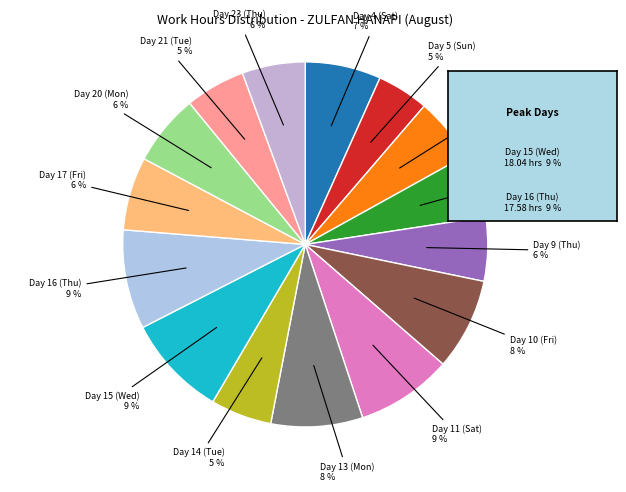

How many segments does this pie chart have?

15